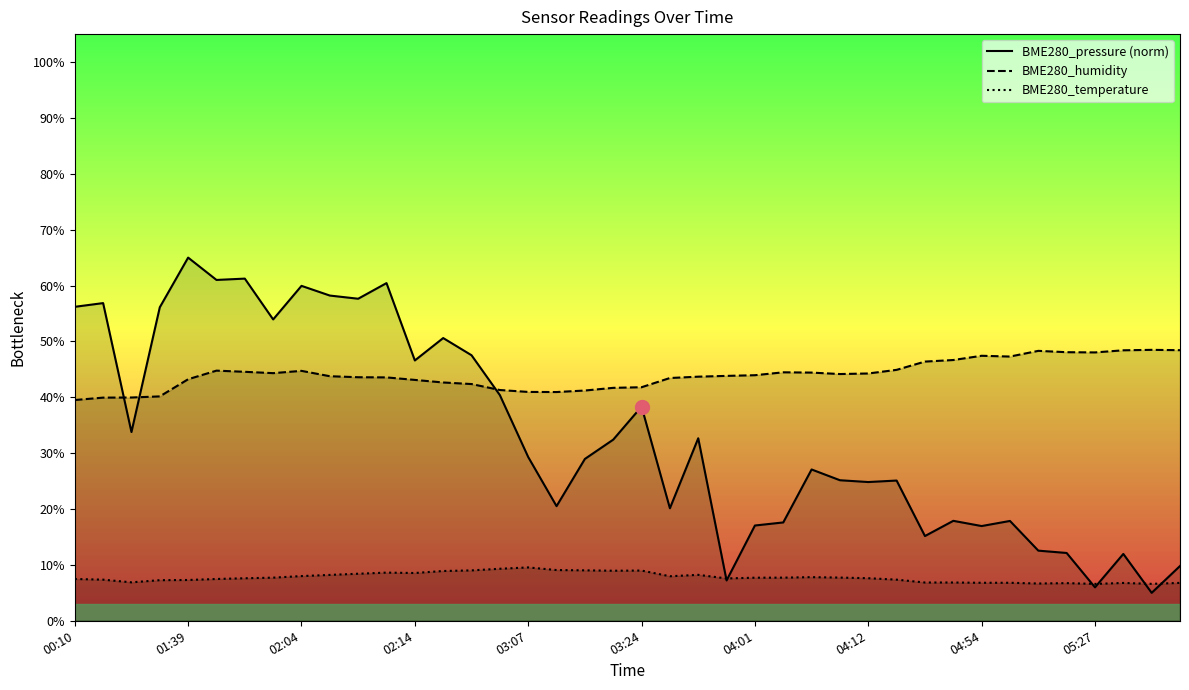

The BME280_humidity series shows 9.6 at 21. True or false?

False